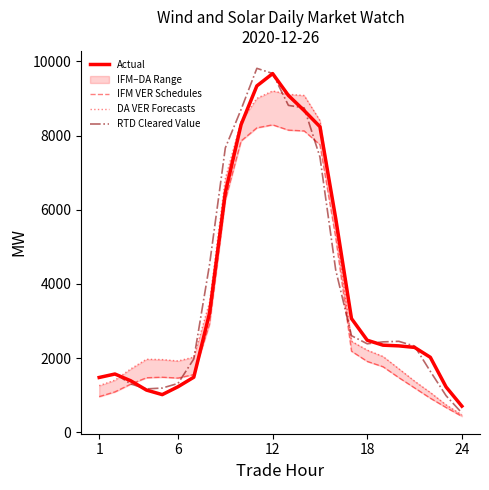

What is the highest value of the Actual series?

9673.4